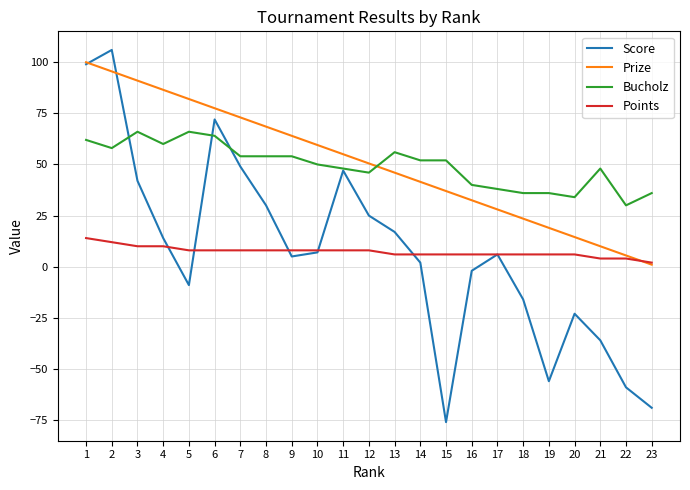

Between 15 and 20, which series saw the biggest shift?

Score